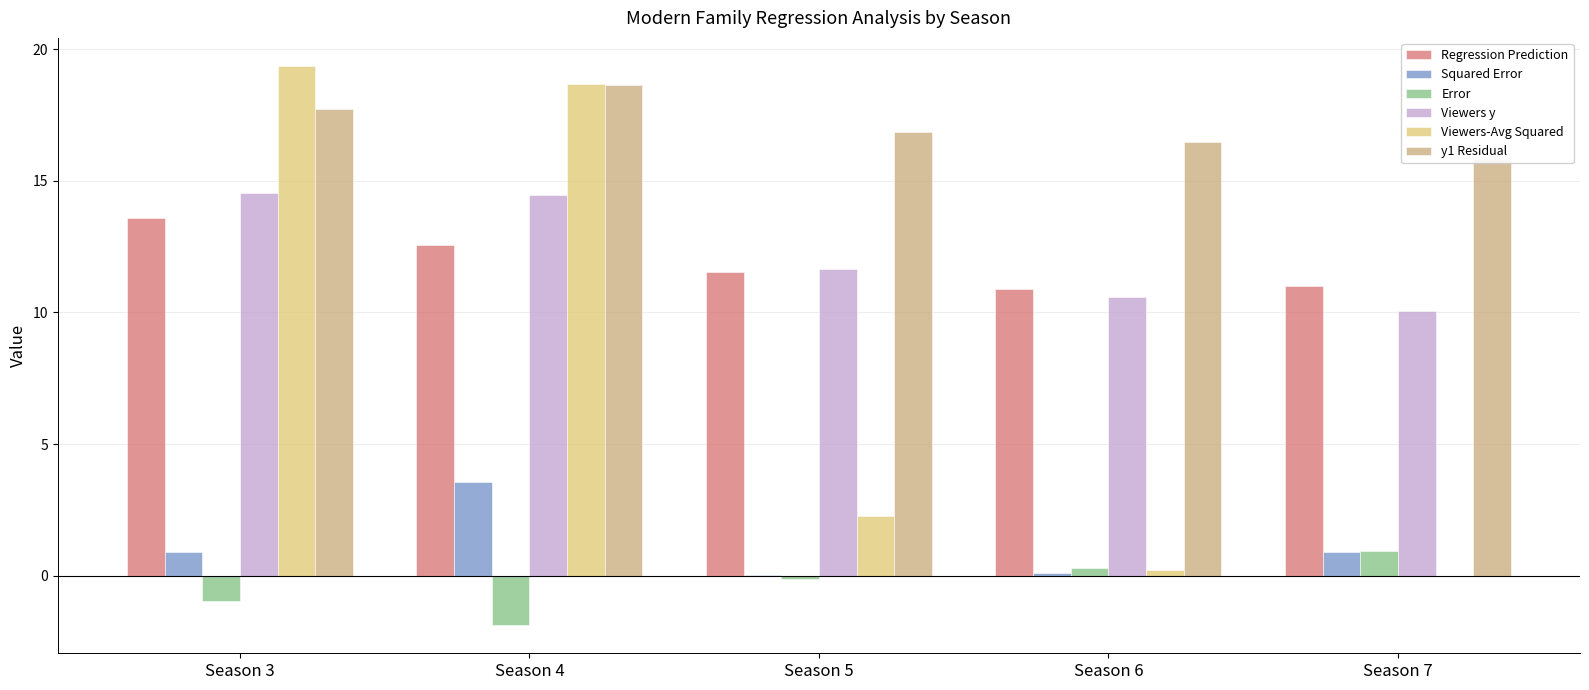

Between Season 5 and Season 6, which series saw the biggest shift?

Viewers-Avg Squared